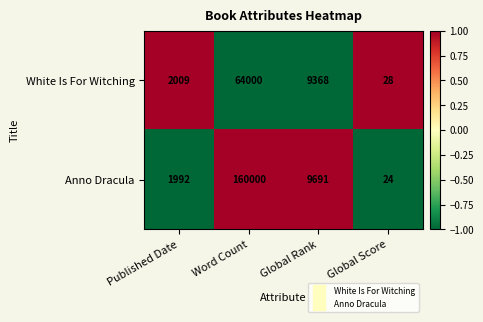

Reading left to right, extract all data points from this chart.

White Is For Witching: 2009	64000	9368	28
Anno Dracula: 1992	160000	9691	24